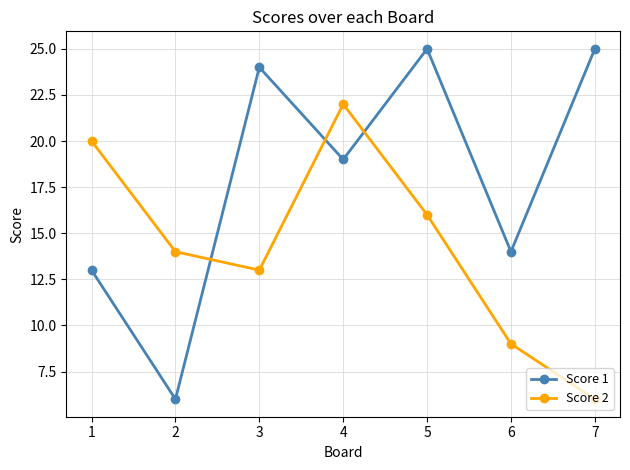

At which label does Score 1 reach its minimum?

2